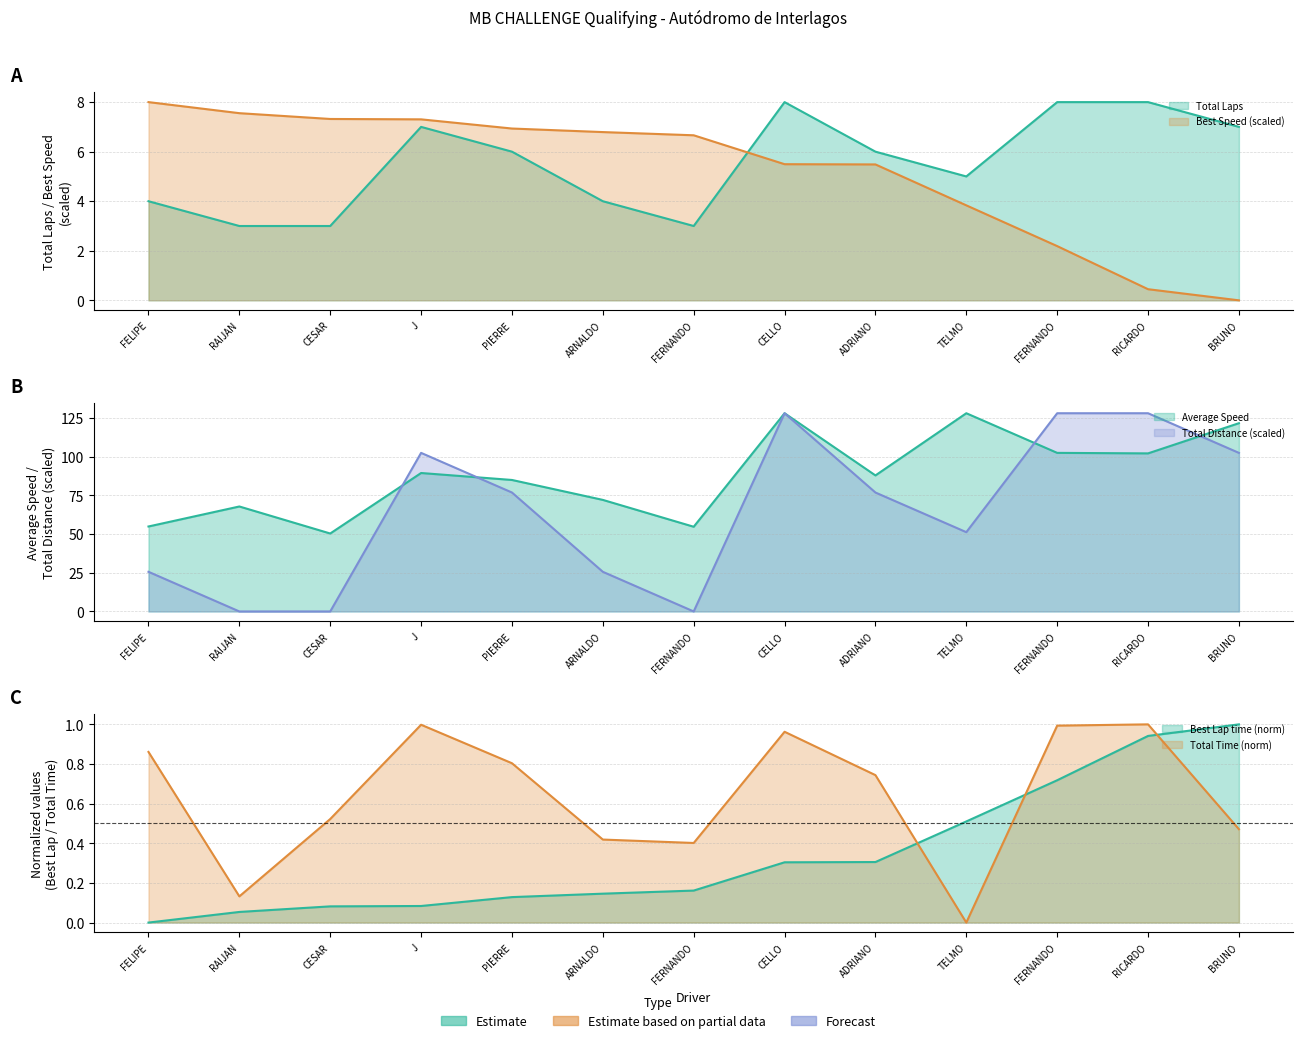

In Average Speed, how many points are lower than both neighbors (excluding endpoints)?

4